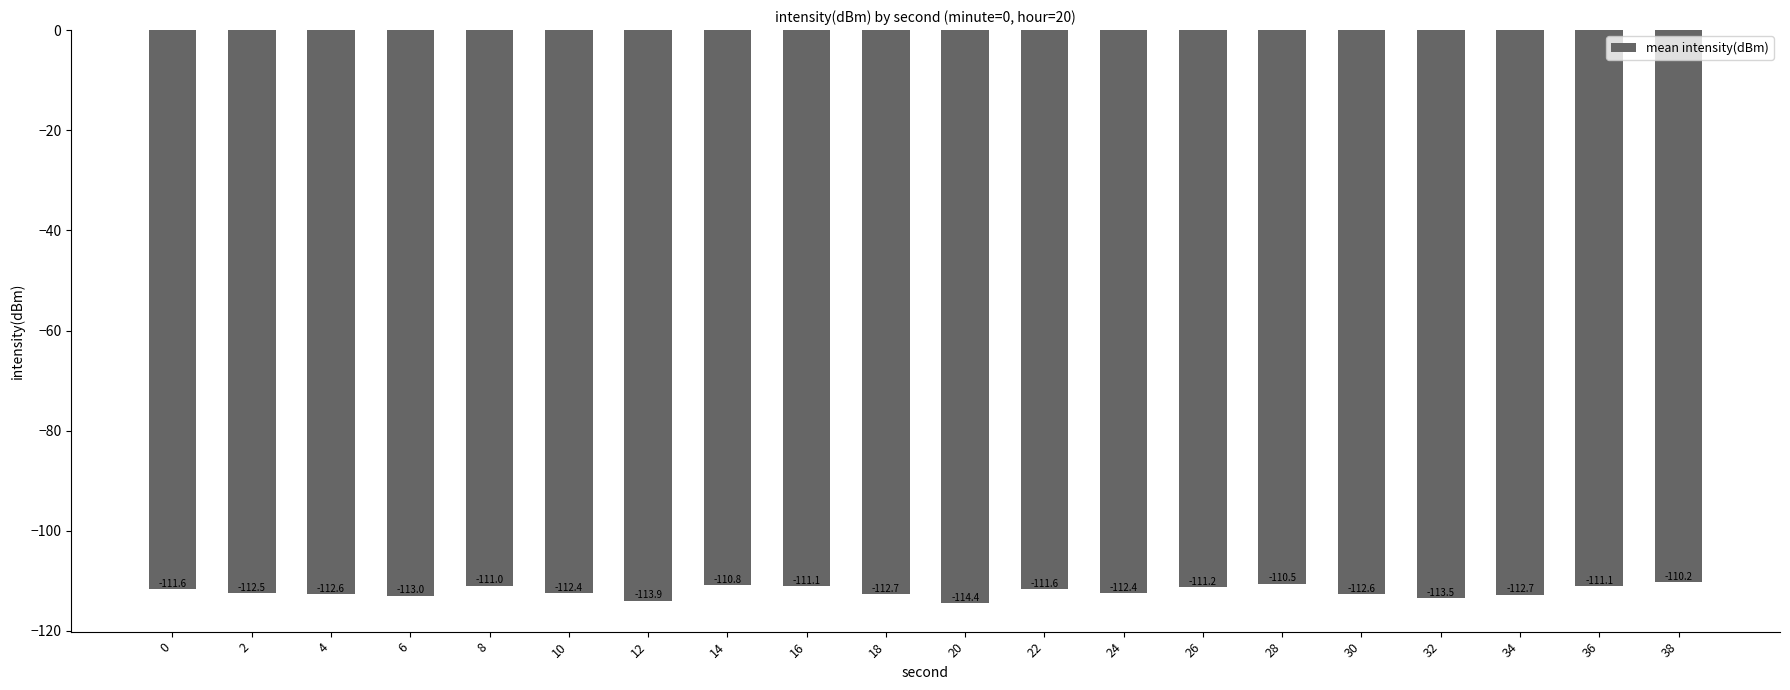

Read the value at 6.

-113.0